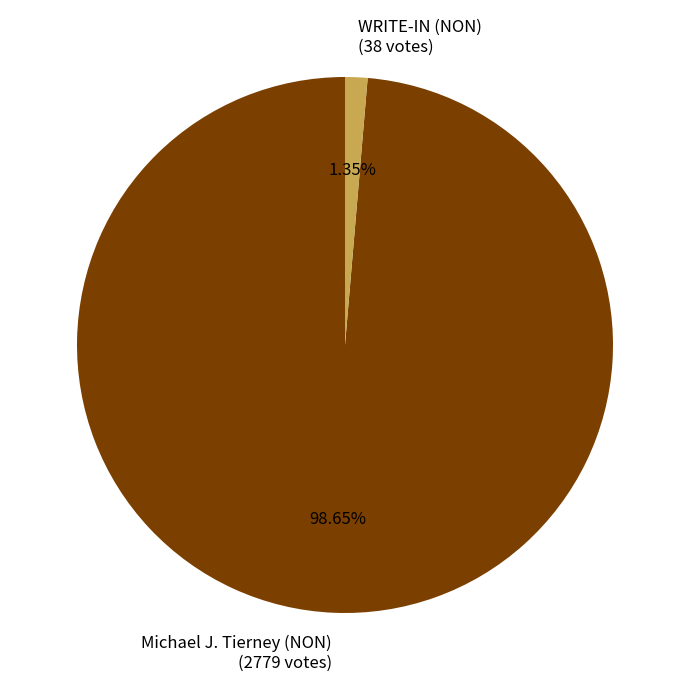

Count the number of slices in the pie.

2